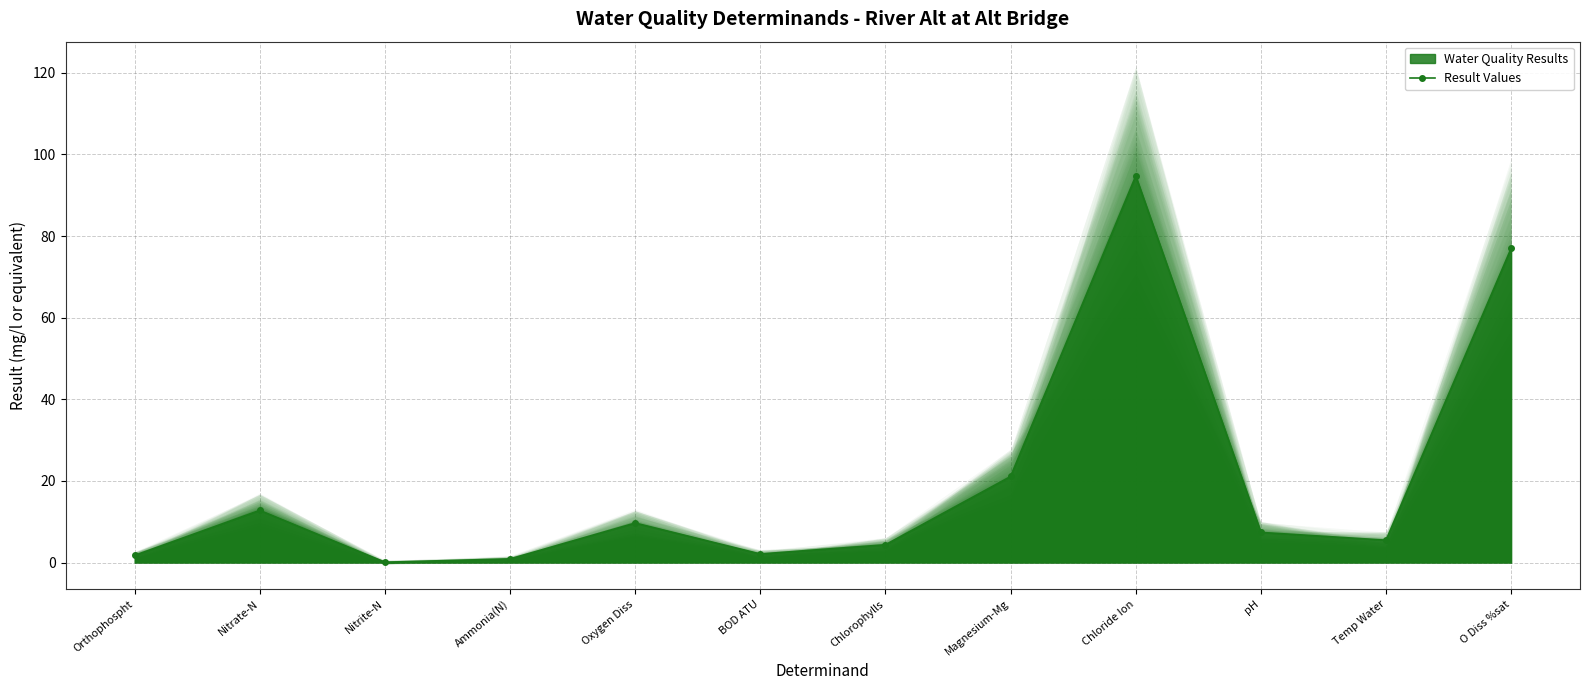

List the labels in order of value, smallest first.

Nitrite-N, Ammonia(N), Orthophospht, BOD ATU, Chlorophylls, Temp Water, pH, Oxygen Diss, Nitrate-N, Magnesium-Mg, O Diss %sat, Chloride Ion